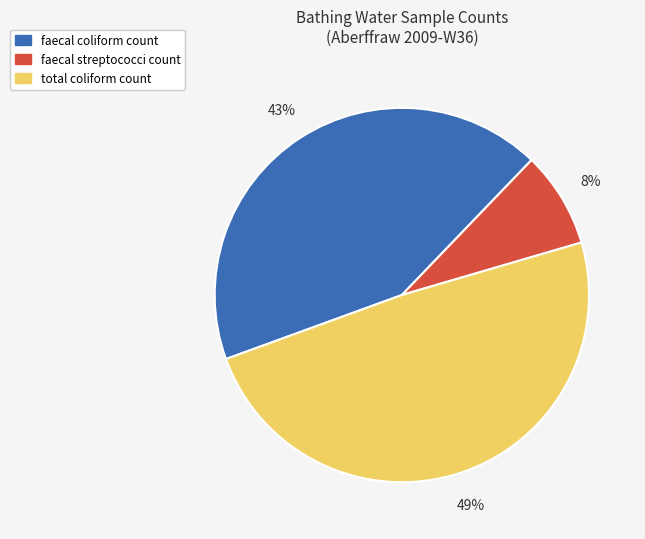

What percentage is the total coliform count slice, to the nearest percent?

49%